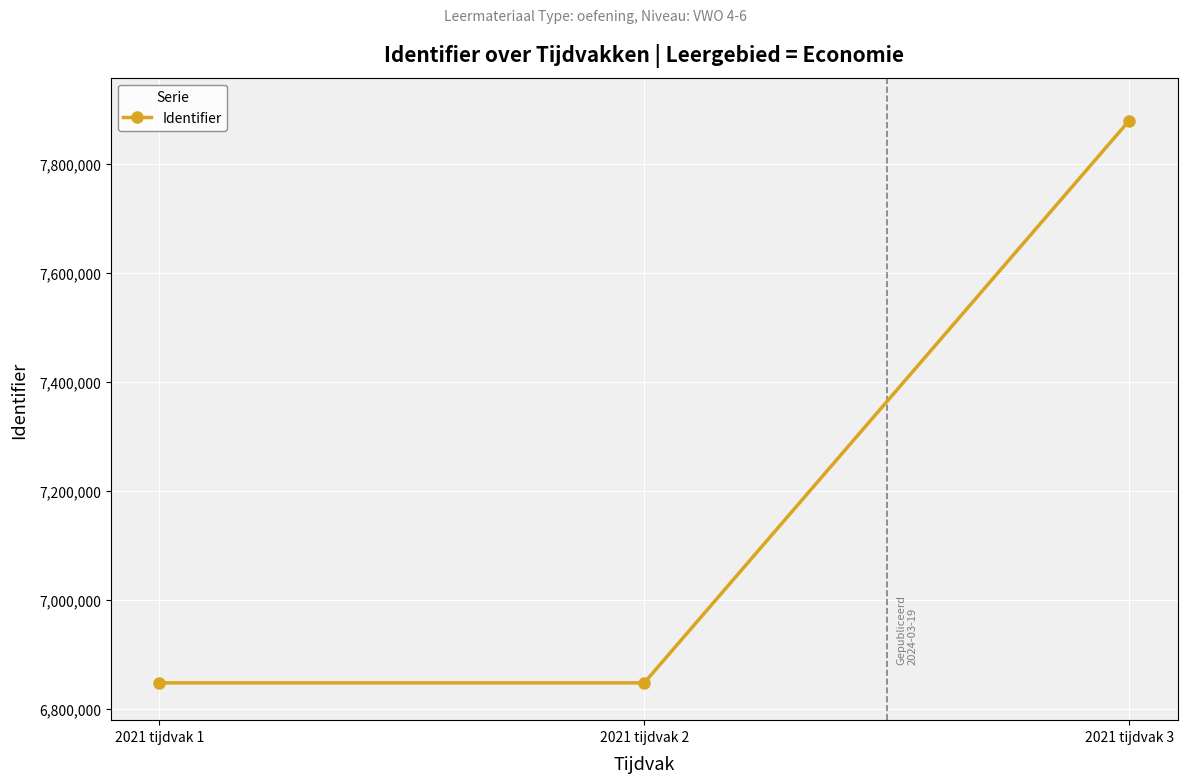

The value at 2021 tijdvak 2 is 6848067. True or false?

True